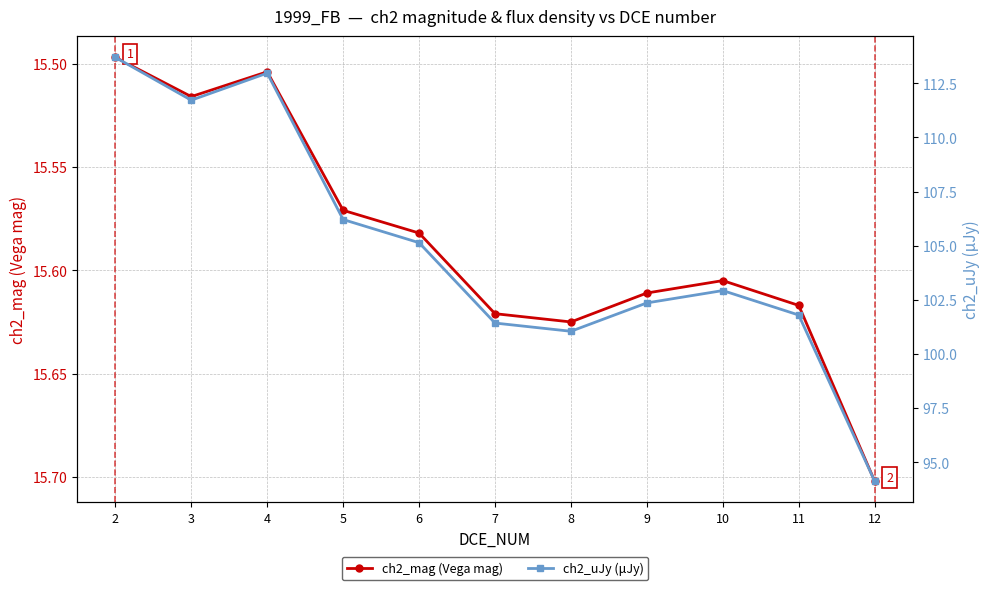

The value of ch2_uJy (μJy) at 7 is 101.4. True or false?

True